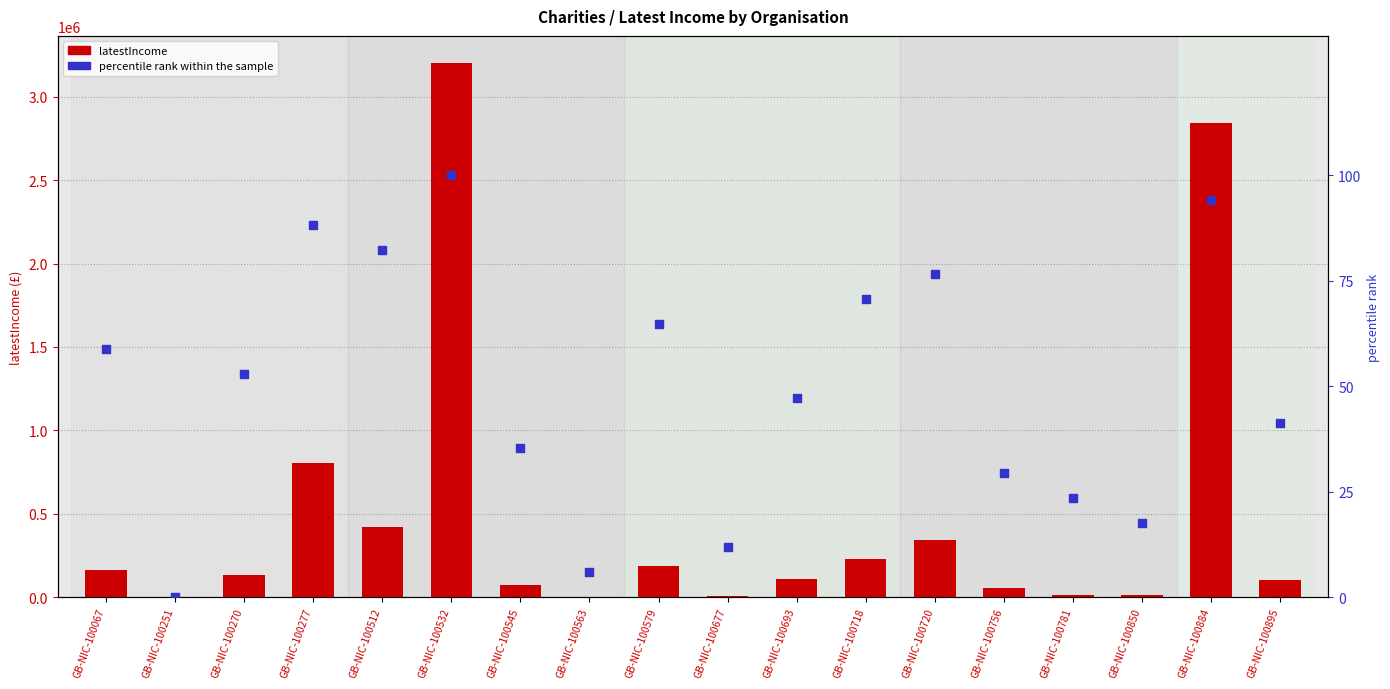

Which series contains the lowest Y value?

latestIncome